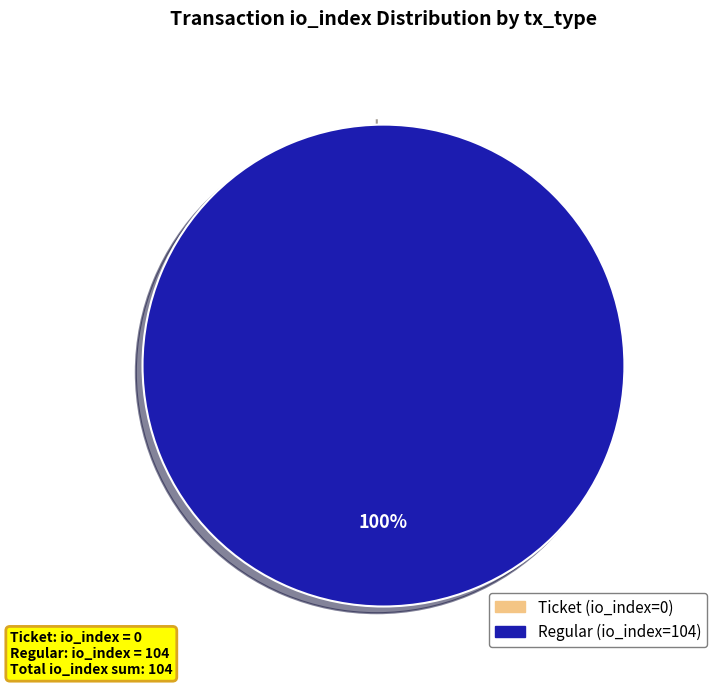

To the nearest percent, what portion does Regular (io_index=104) represent?

100%